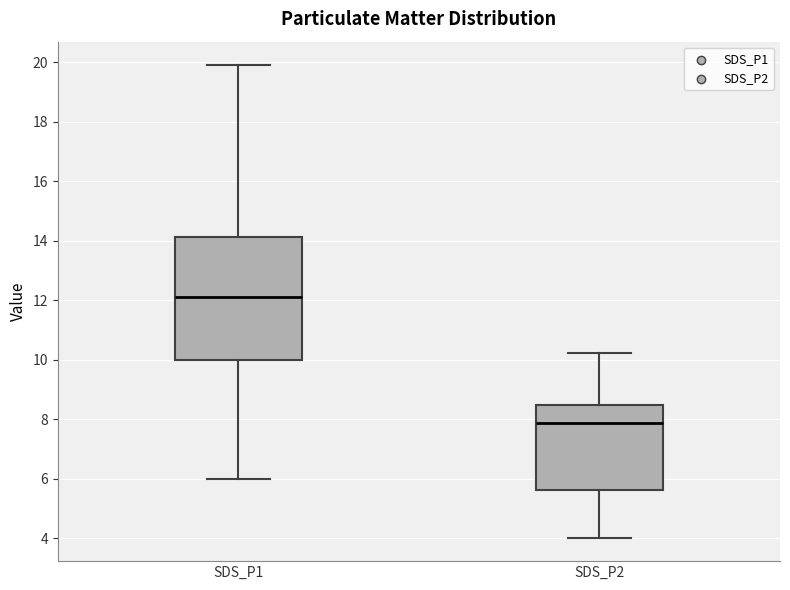

Reading left to right, read every box against the y-axis: the position of its median line, the range the box covers, and the ends of its whiskers. The values are not printed on the chart, so give them approximately, as read against the axis.

SDS_P1: median 12.2, box 10.0 to 14.2, whiskers 6.0 to 20.0
SDS_P2: median 7.8, box 5.6 to 8.6, whiskers 4.0 to 10.2